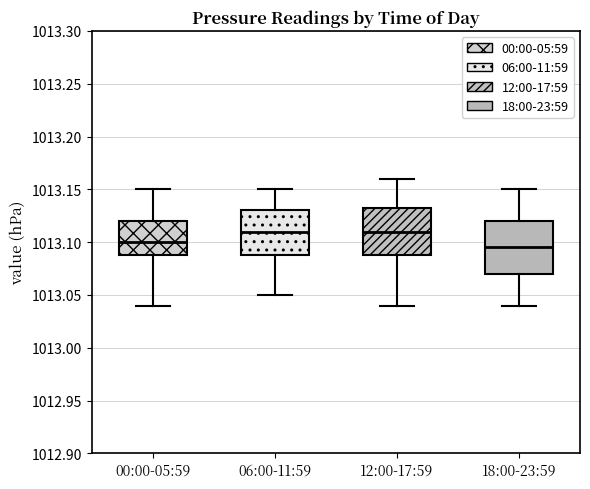

Comparing the boxes themselves (not the whiskers), which one is the tallest?

18:00-23:59